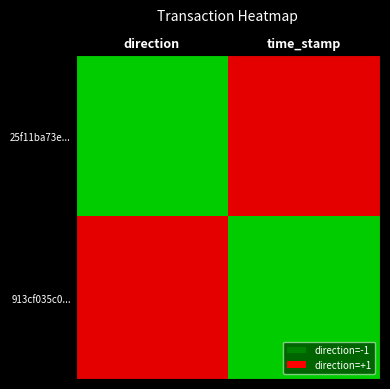

Reading left to right, extract all data points from this chart.

25f11ba73e...: direction=-1	time_stamp=1
913cf035c0...: direction=1	time_stamp=-1